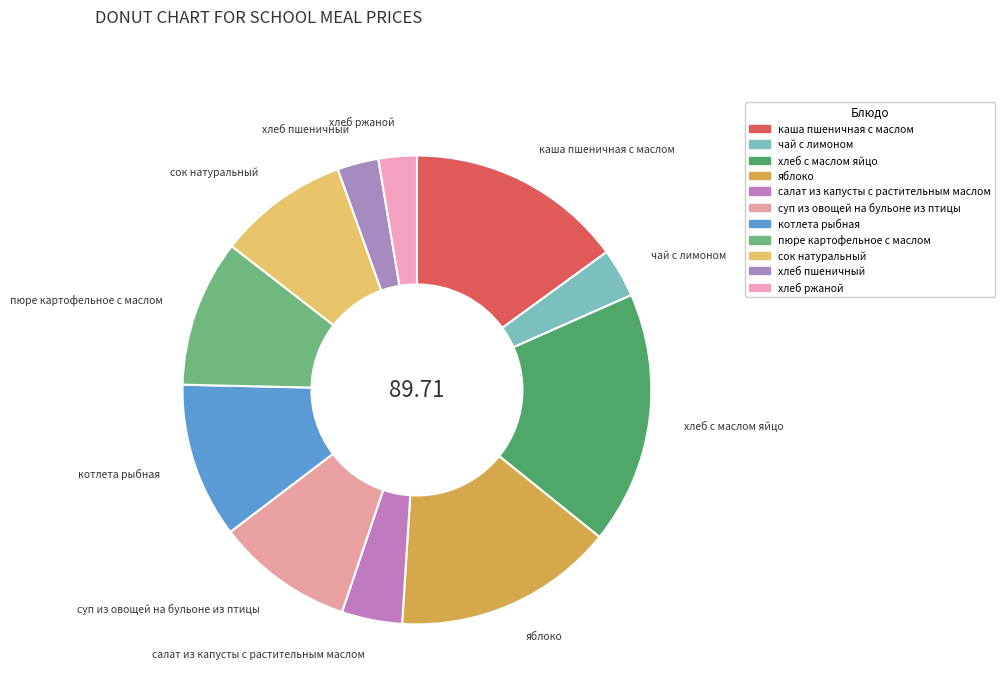

How many slices are in this pie chart?

11